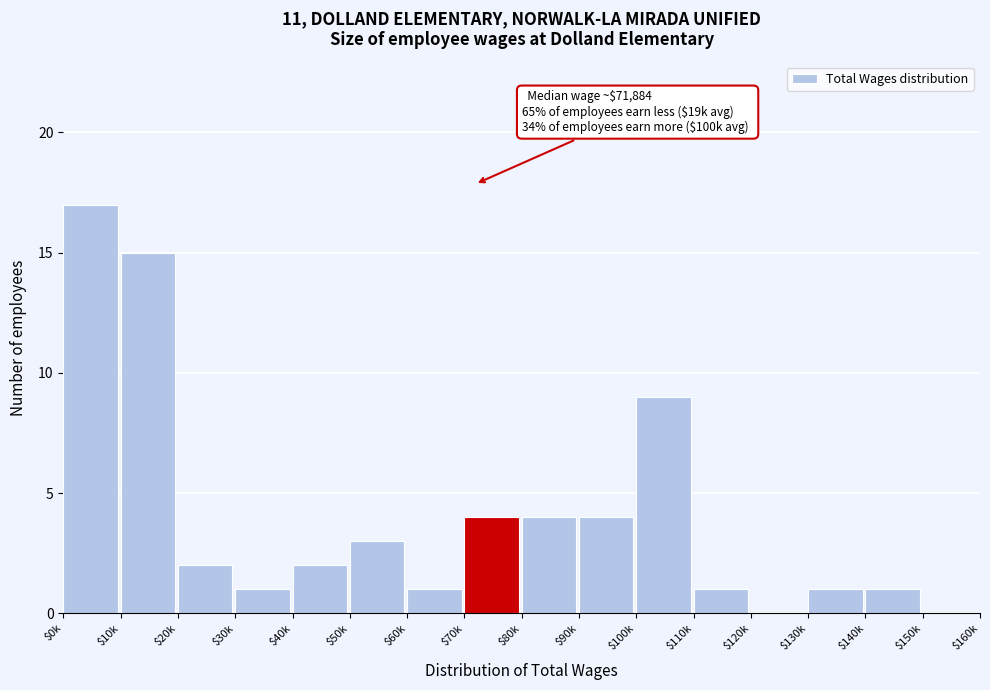

Is it true that the value at $110k is 2?

False